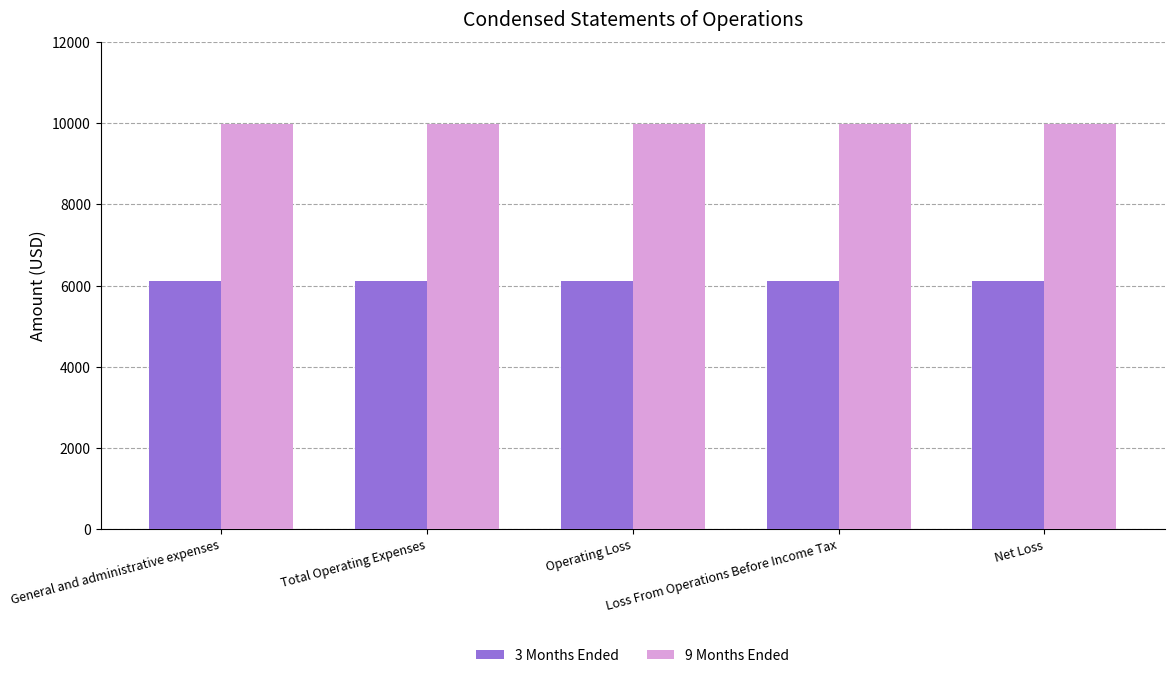

At how many categories does at least one series exceed 6853?

5